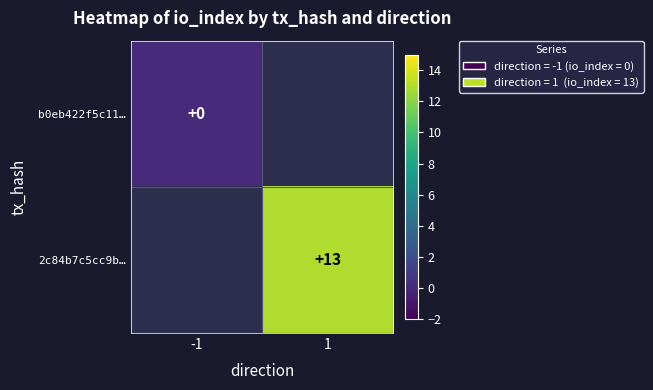

Which has a higher value, -1 or 1?

1